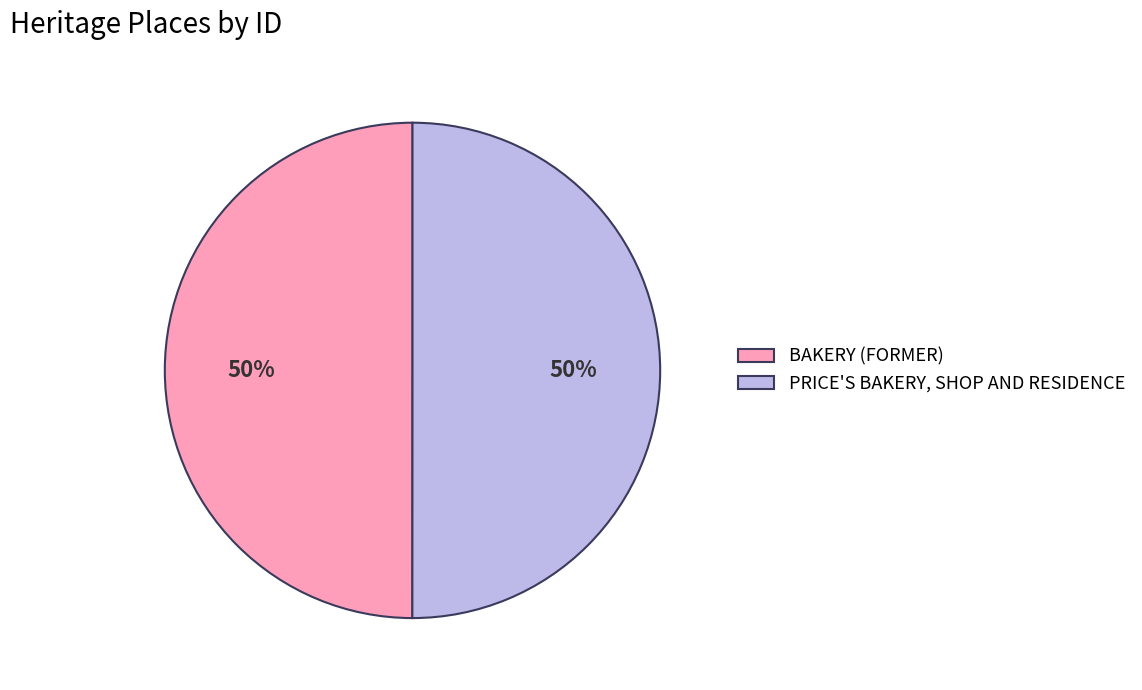

To the nearest percent, what is the combined percentage of PRICE'S BAKERY, SHOP AND RESIDENCE and BAKERY (FORMER)?

100%